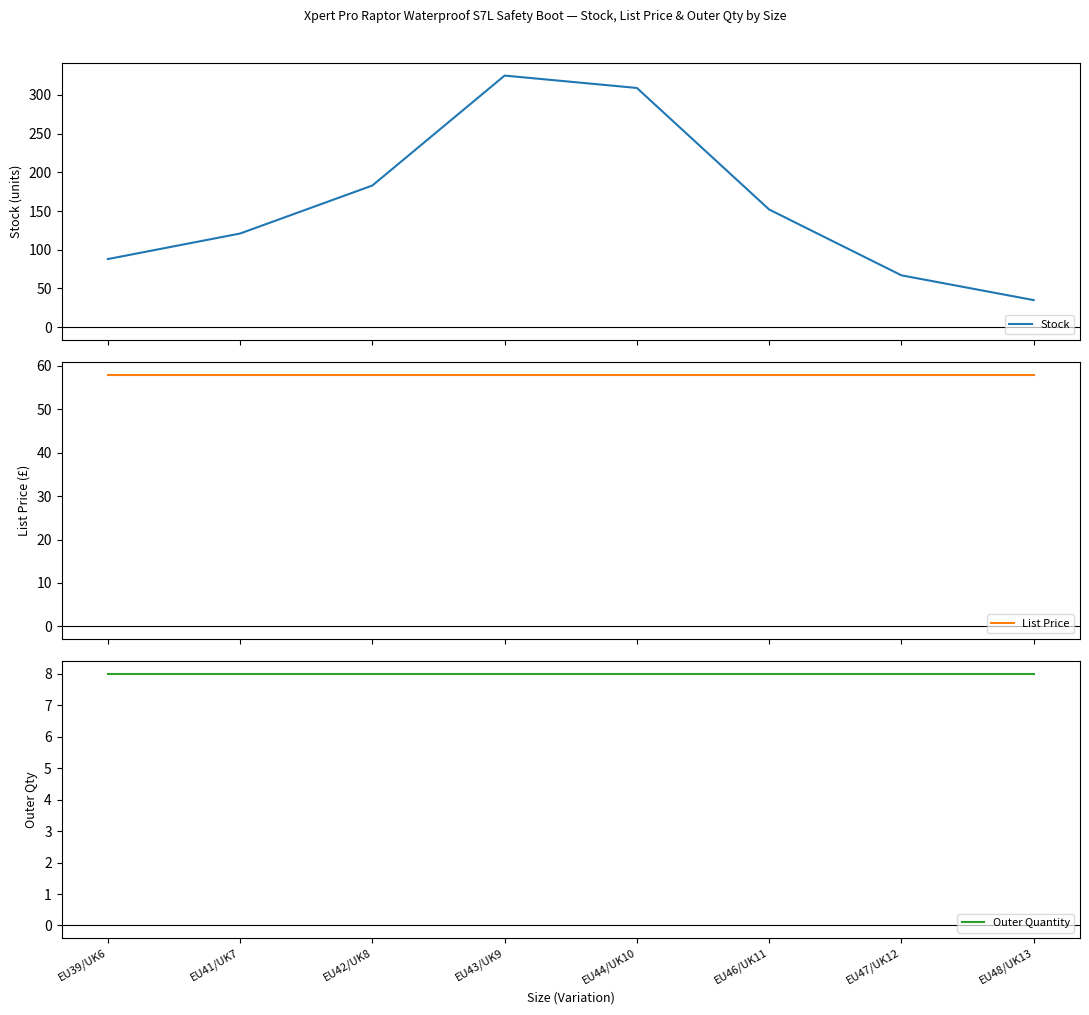

Read the Outer Quantity value at EU46/UK11.

8.0